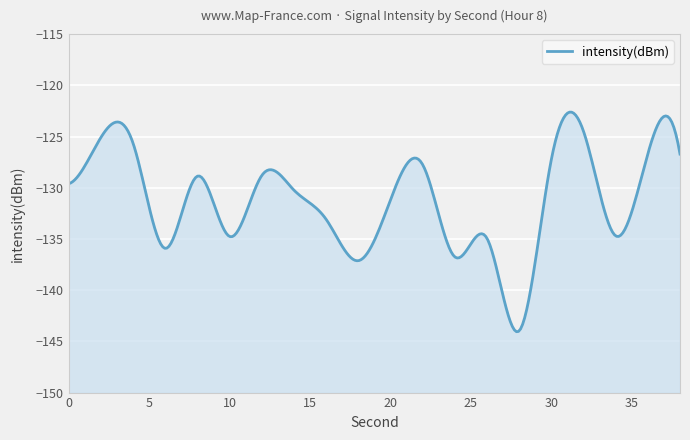

Rank the categories by value from highest to lowest.

32, 2, 4, 36, 38, 30, 22, 12, 8, 0, 14, 20, 16, 34, 10, 26, 6, 24, 18, 28